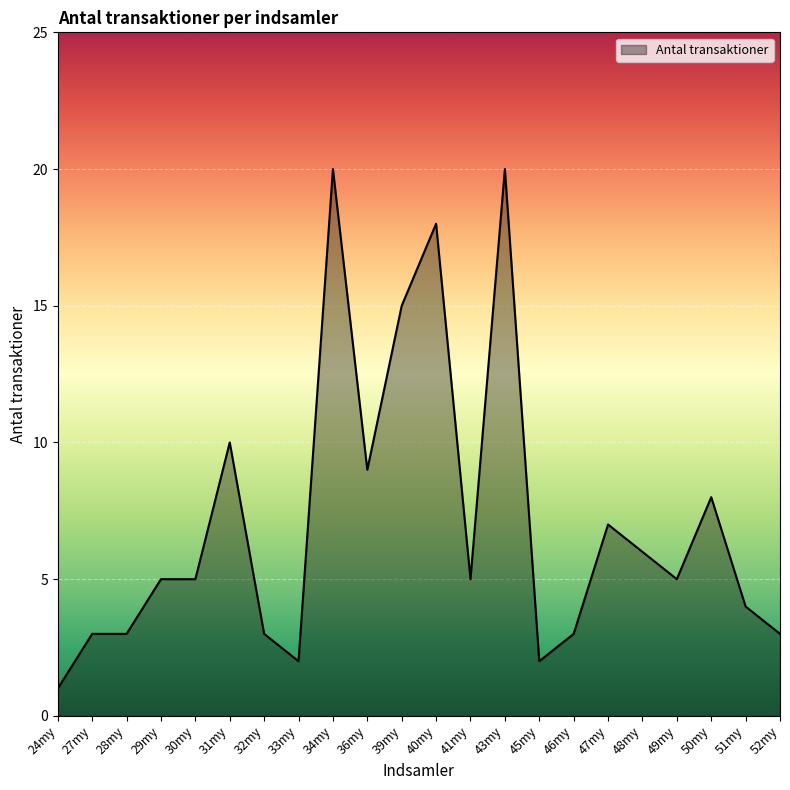

Between 45my and 36my, which is larger?

36my